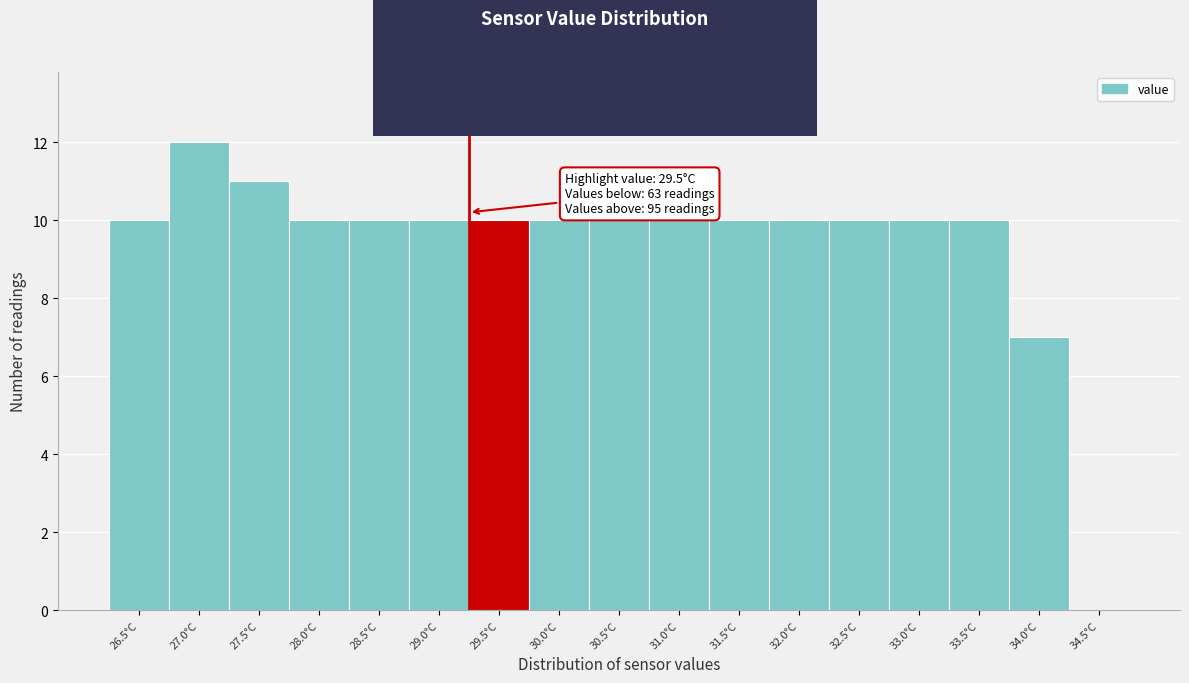

Reading left to right, list all the values displayed in this chart.

26.5°C=10	27.0°C=12	27.5°C=11	28.0°C=10	28.5°C=10	29.0°C=10	29.5°C=10	30.0°C=10	30.5°C=10	31.0°C=10	31.5°C=10	32.0°C=10	32.5°C=10	33.0°C=10	33.5°C=10	34.0°C=7	34.5°C=0